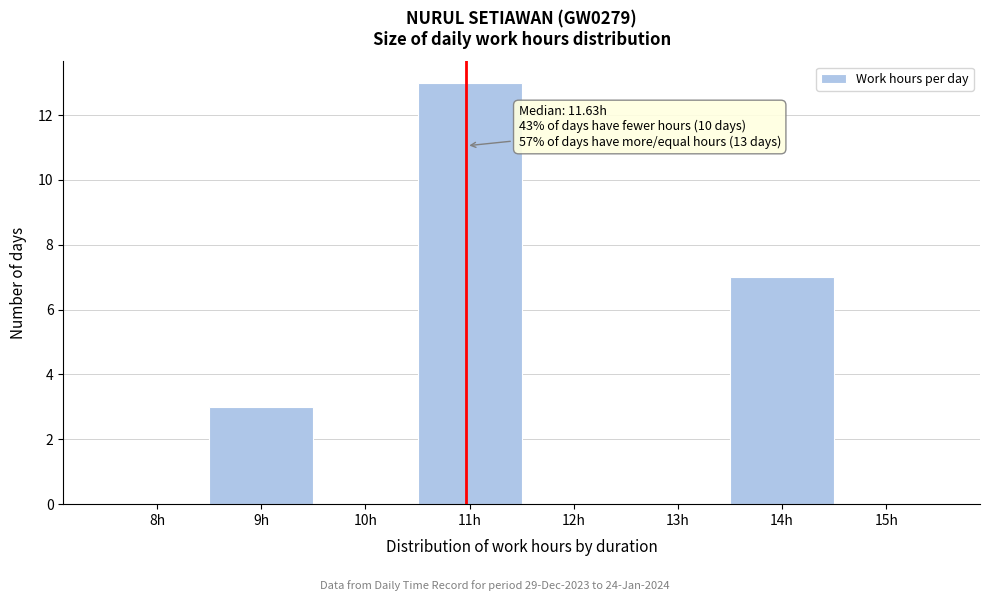

Reading right to left, what are all the values shown in this chart?

15h=0	14h=7	13h=0	12h=0	11h=13	10h=0	9h=3	8h=0